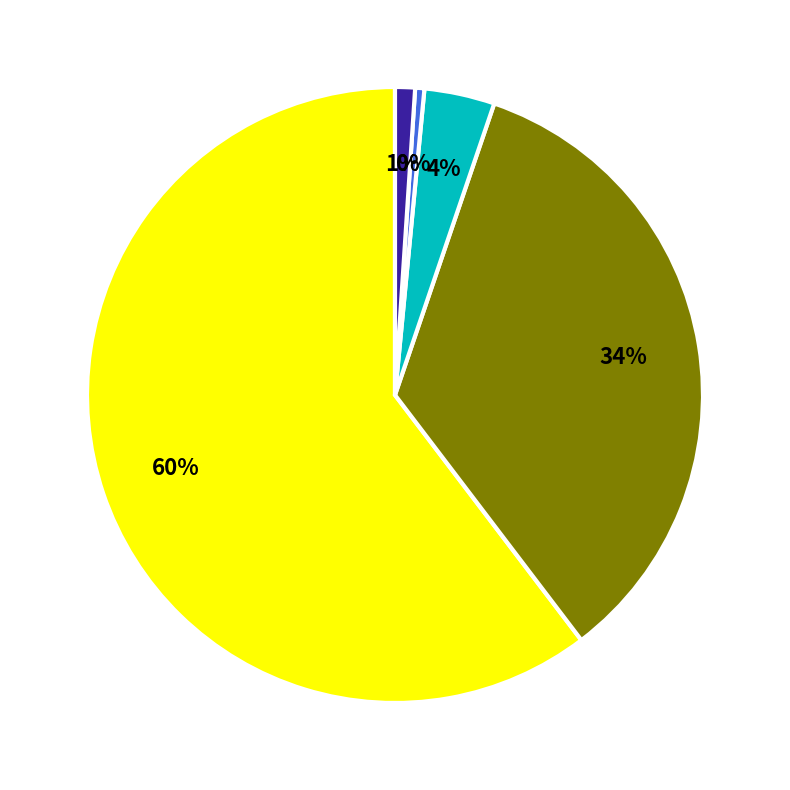

Does any single category account for the majority?

Yes